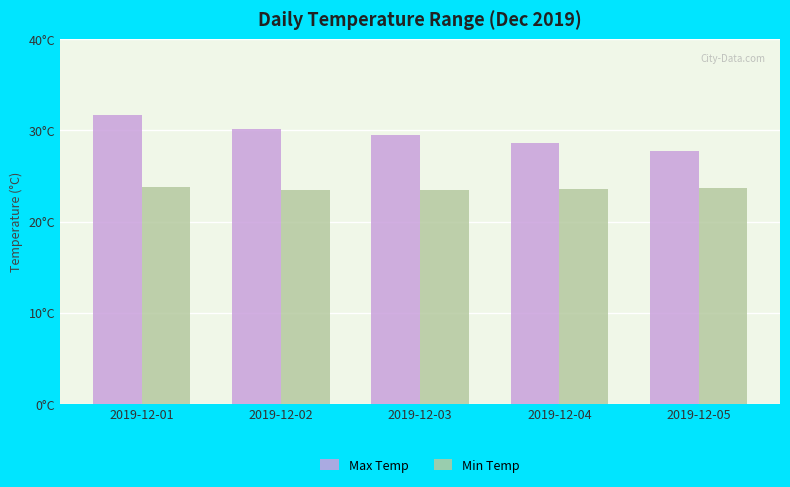

What is the smallest value displayed?

23.5